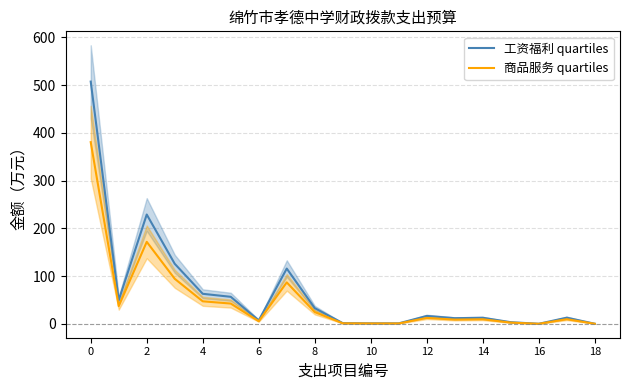

Is it true that 商品服务 quartiles equals 9.5 at 14?

True